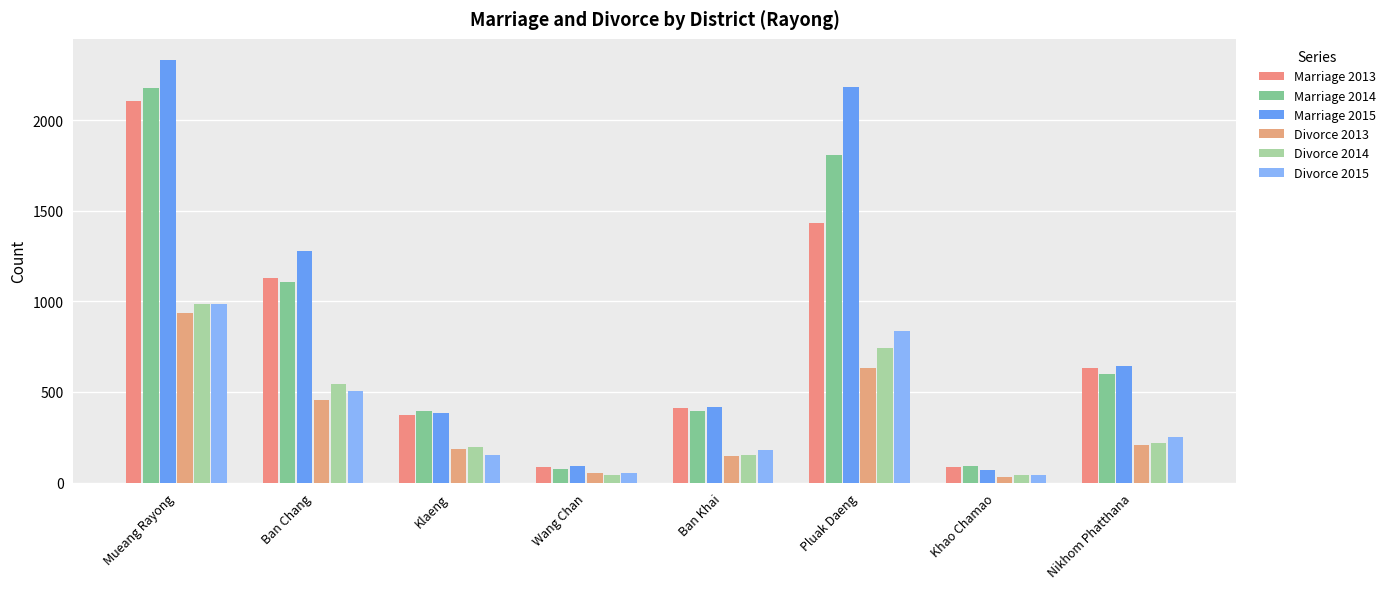

What is the difference between the highest and lowest values at Khao Chamao?

59